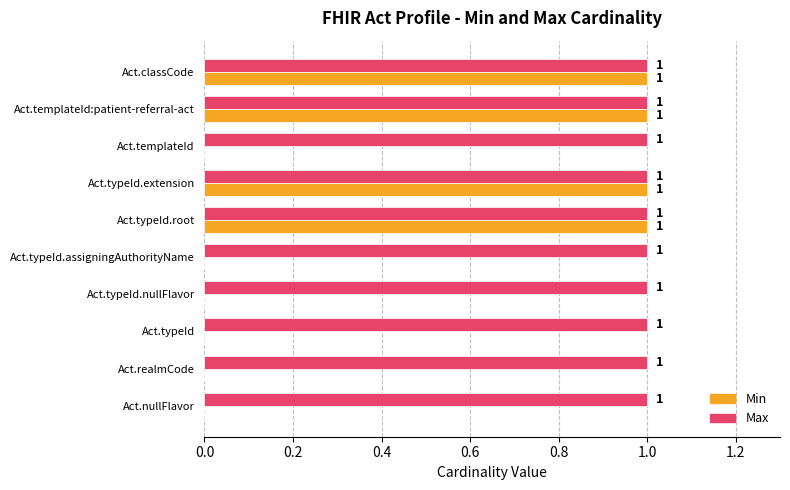

Between Act.typeId.assigningAuthorityName and Act.typeId.root, which series saw the biggest shift?

Min